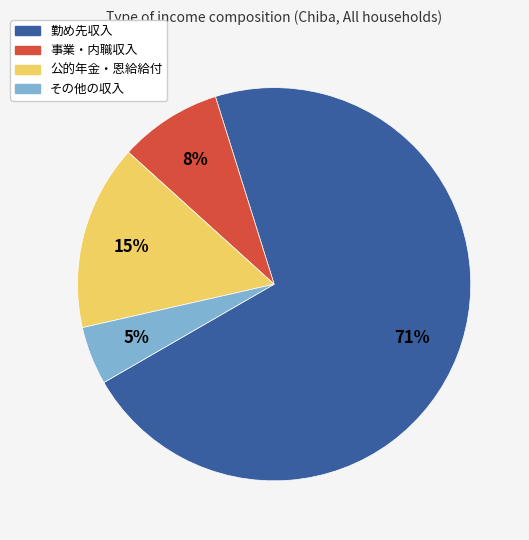

To the nearest percent, what is the combined percentage of 勤め先収入 and 公的年金・恩給給付?

87%